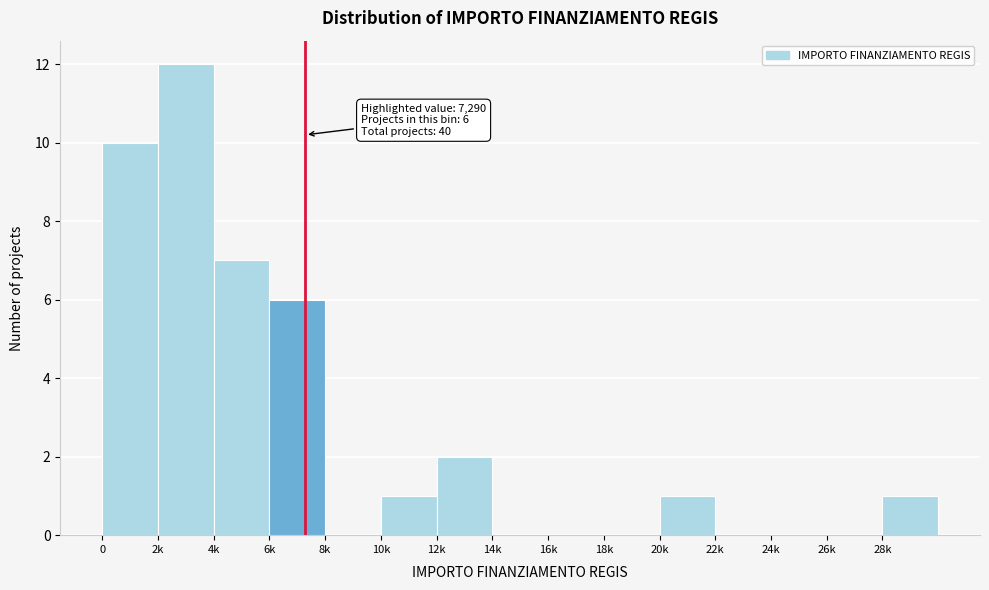

Reading left to right, extract all data points from this chart.

0=10	2k=12	4k=7	6k=6	8k=0	10k=1	12k=2	14k=0	16k=0	18k=0	20k=1	22k=0	24k=0	26k=0	28k=1